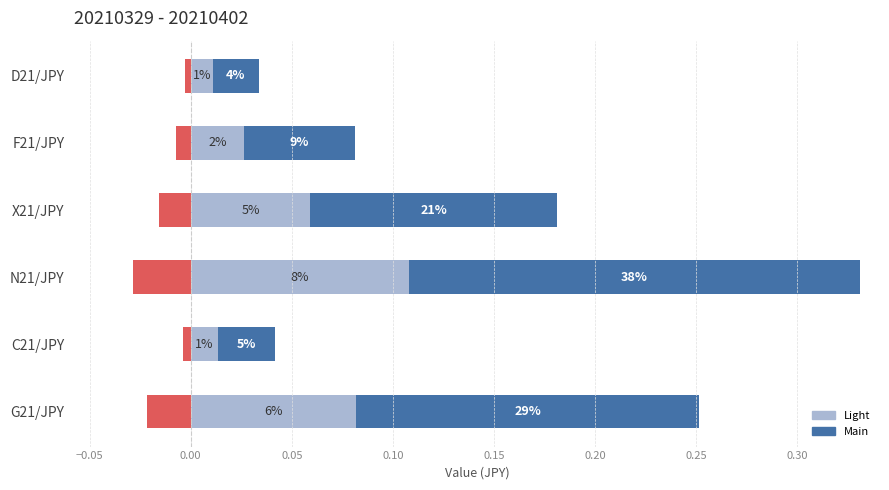

The value of Main at F21/JPY is 0.1. True or false?

True